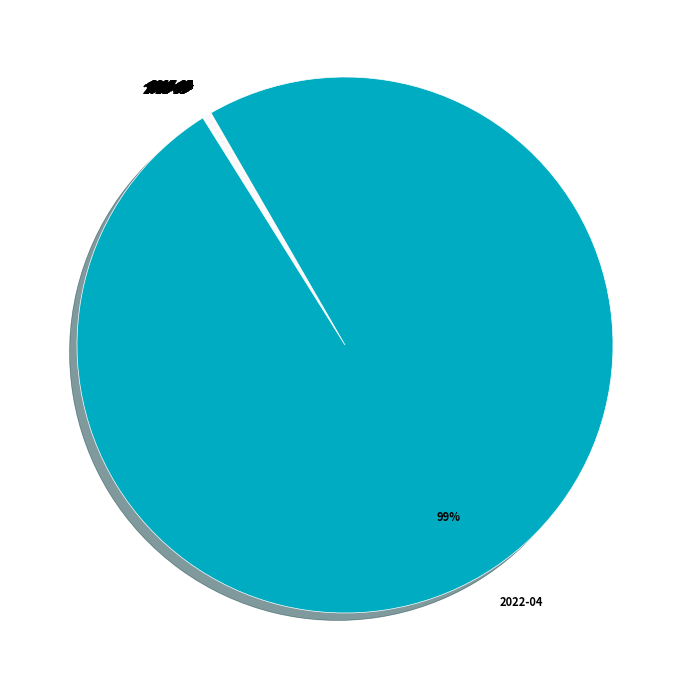

To the nearest percent, what is the average slice percentage?

5%